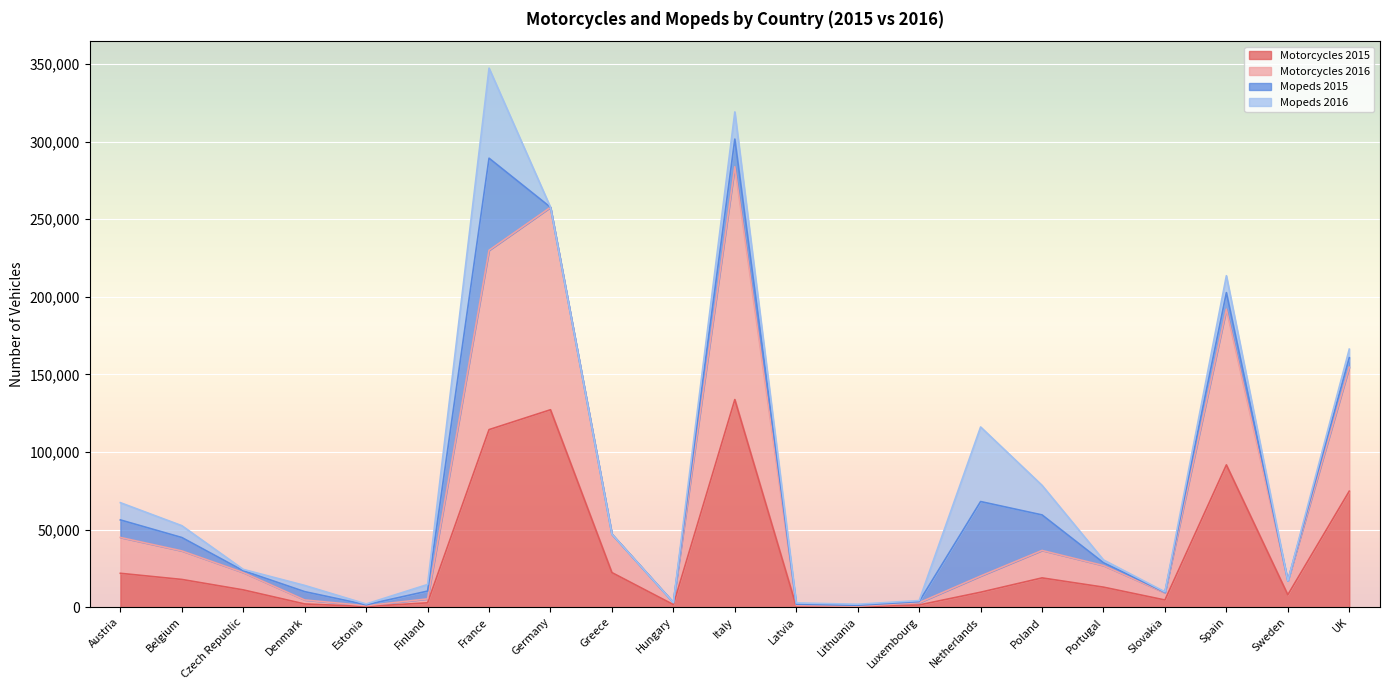

At which label does Motorcycles 2016 reach its peak?

Italy